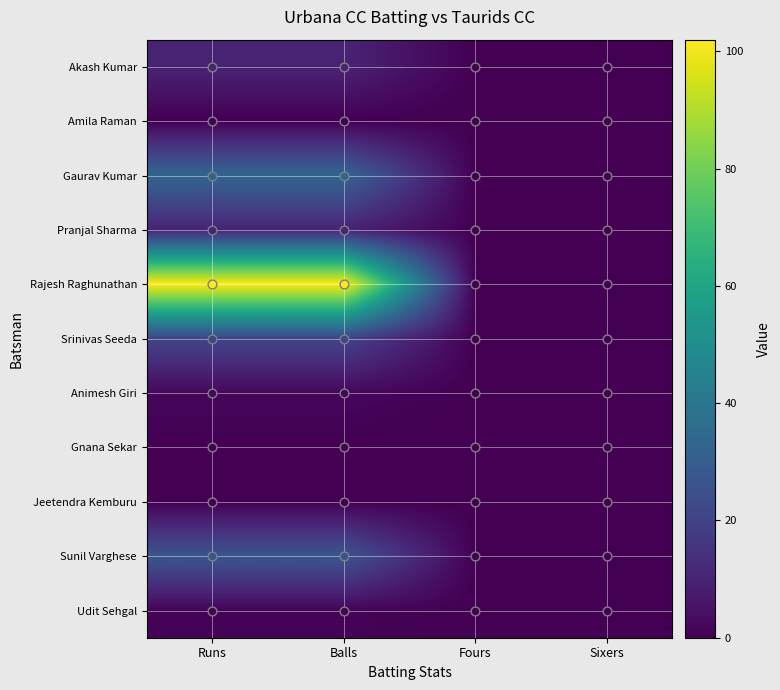

Which series has the largest total across all categories?

Rajesh Raghunathan